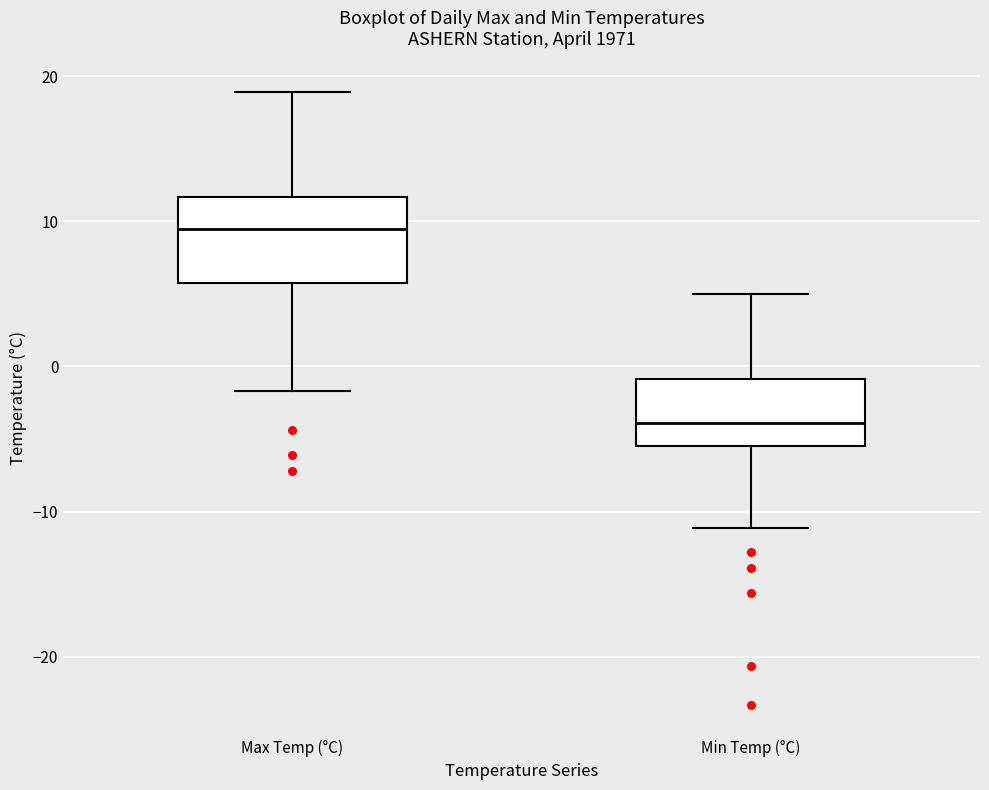

Reading left to right, read every box against the y-axis: the position of its median line, the range the box covers, and the ends of its whiskers. The values are not printed on the chart, so give them approximately, as read against the axis.

Max Temp (°C): median 9, box 6 to 12, whiskers -2 to 19
Min Temp (°C): median -4, box -5 to -1, whiskers -11 to 5